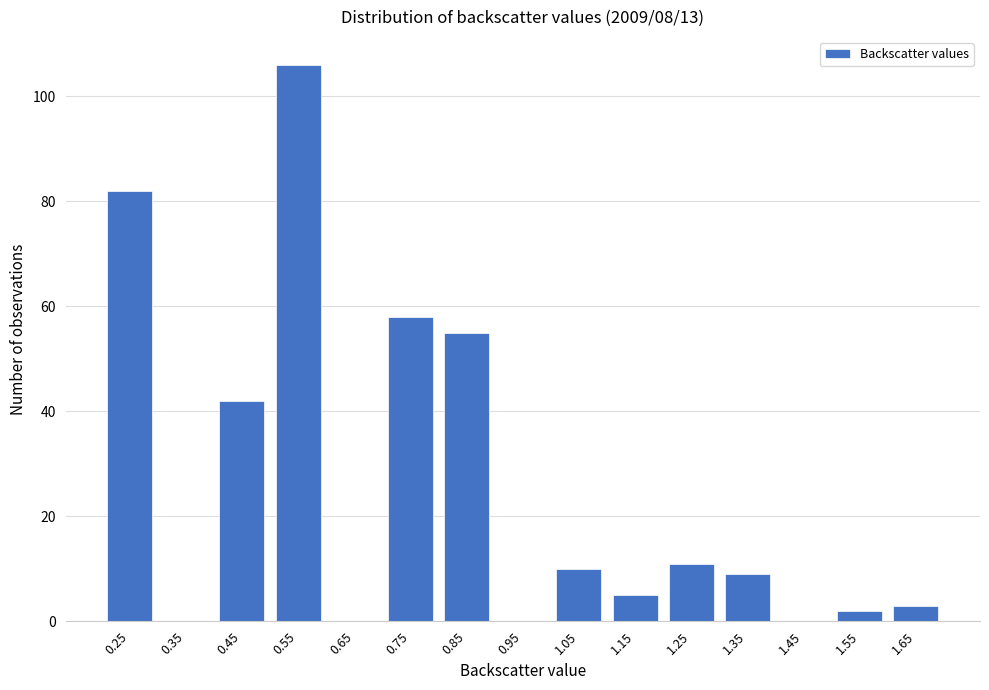

Reading left to right, what are all the values shown in this chart?

0.25=82	0.35=0	0.45=42	0.55=106	0.65=0	0.75=58	0.85=55	0.95=0	1.05=10	1.15=5	1.25=11	1.35=9	1.45=0	1.55=2	1.65=3